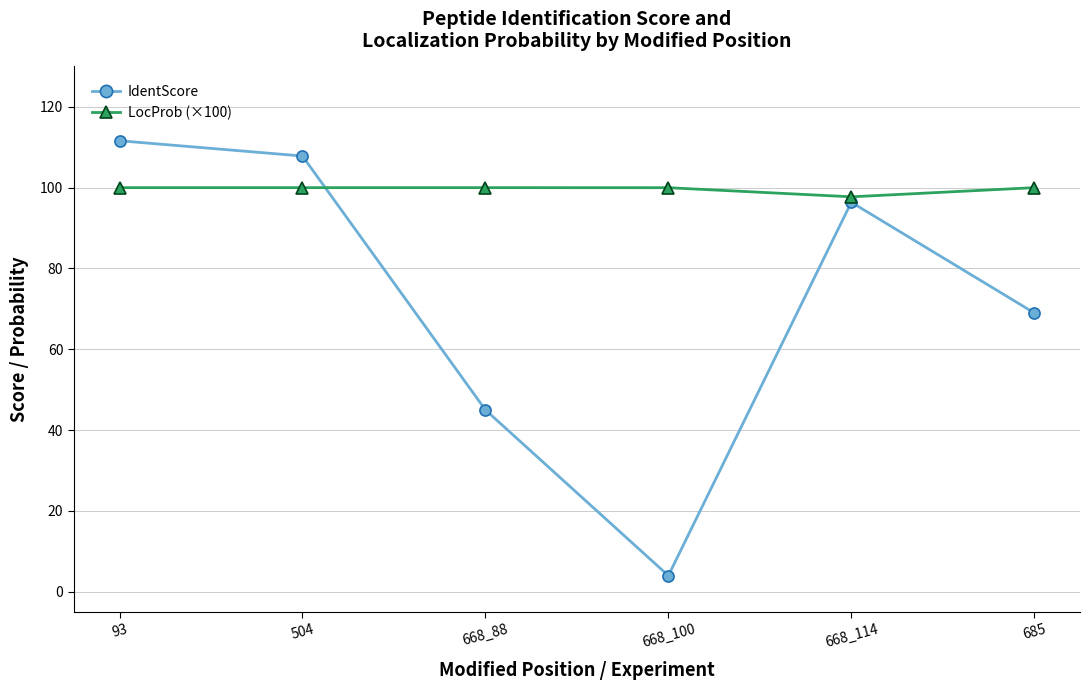

What is the label of the 3rd point from the right?

668_100